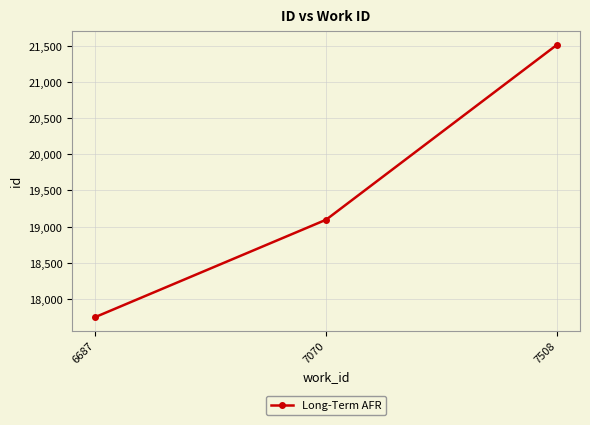

What is the approximate value at 7070?

19095